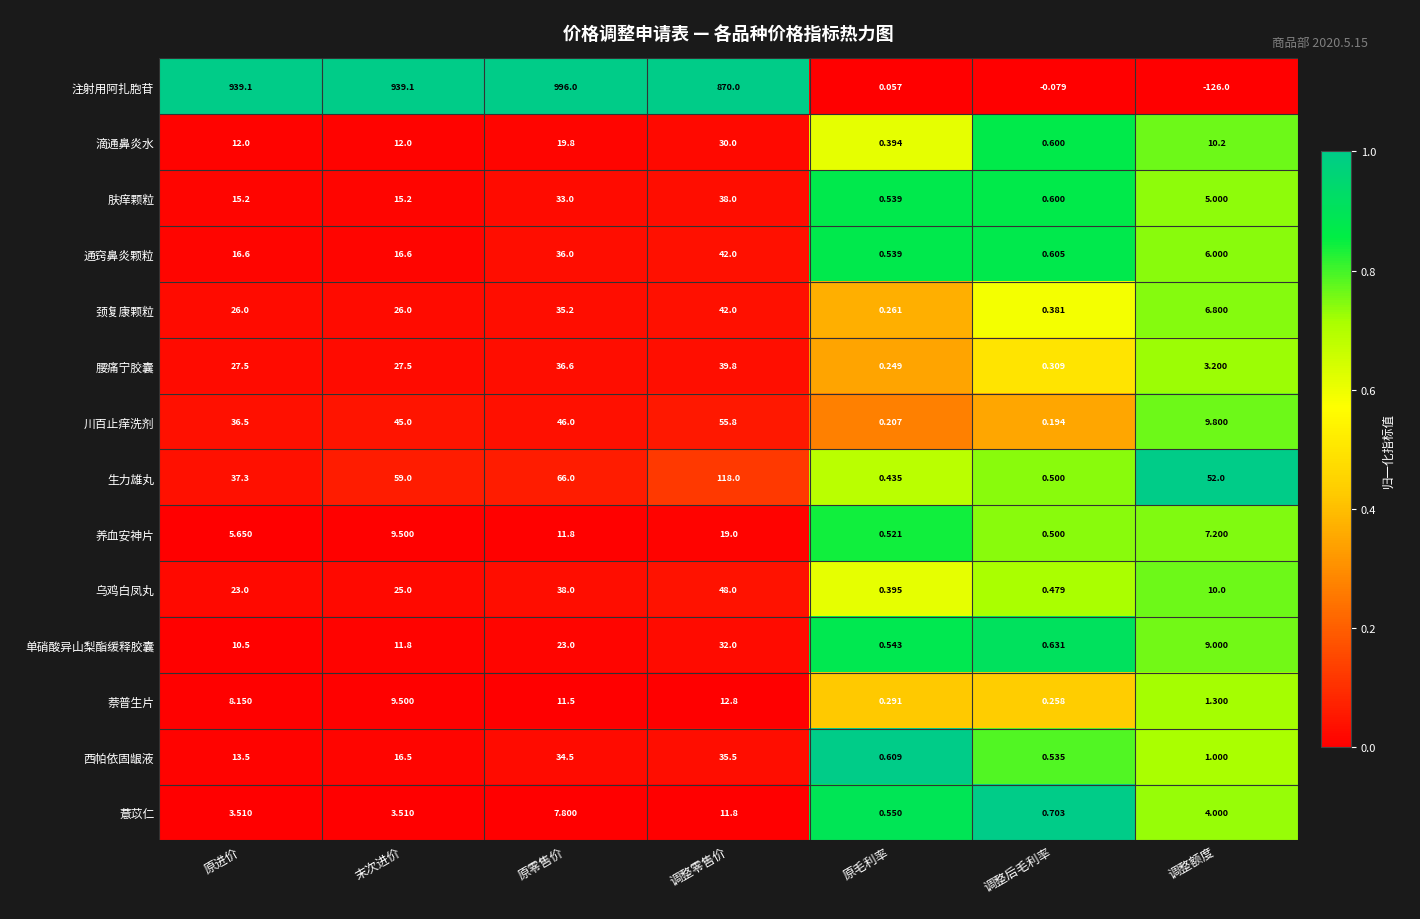

Where is 注射用阿扎胞苷 nearest to the value 435?

原毛利率